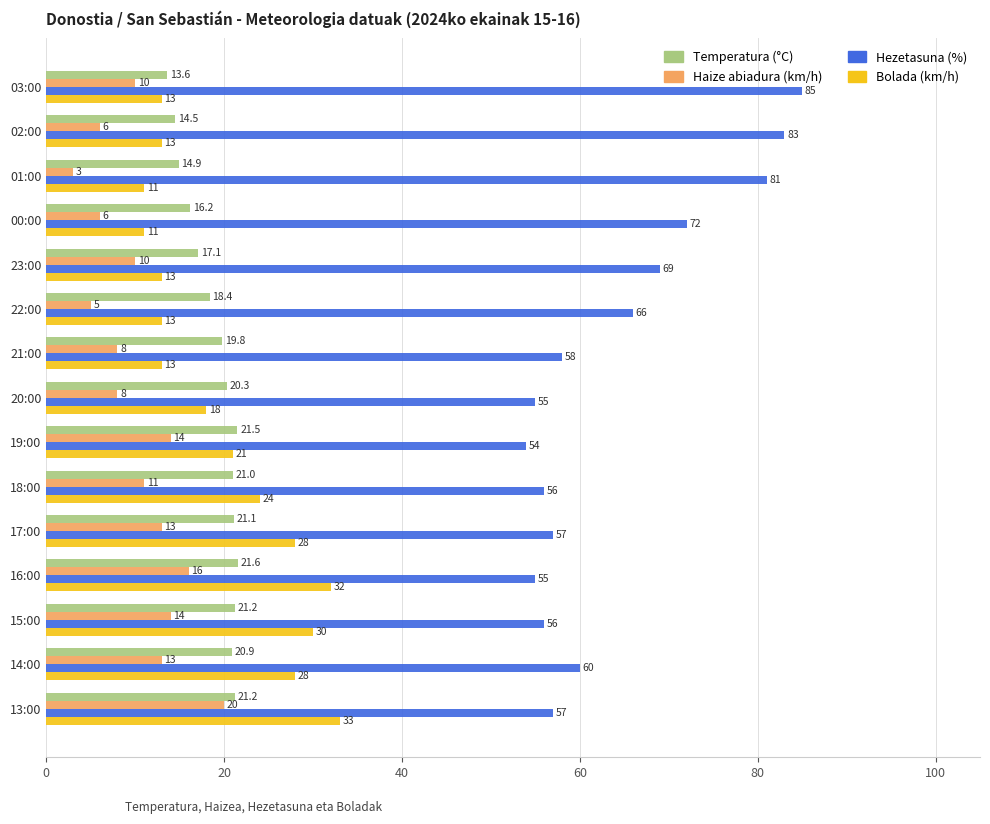

At which category is the sum across all series the highest?

13:00